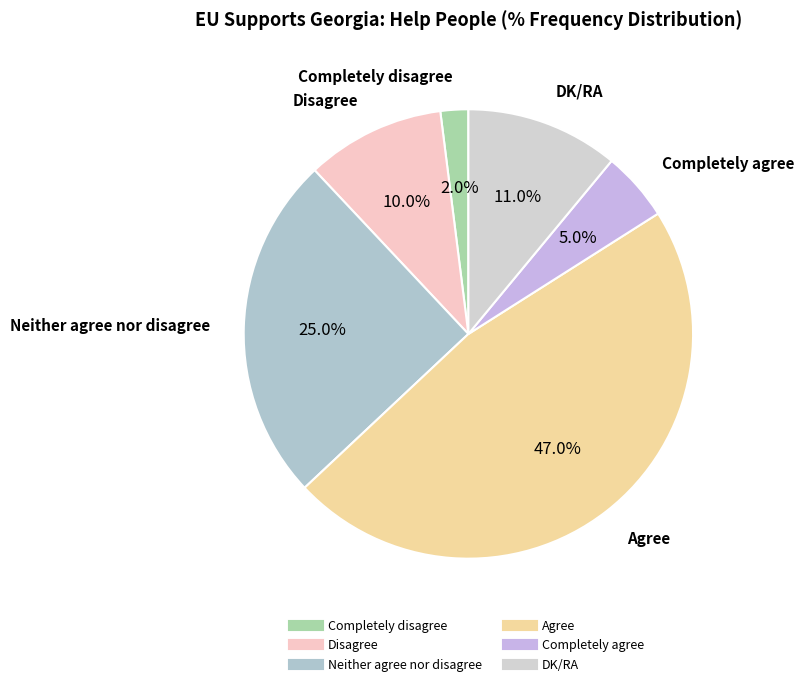

How many segments does this pie chart have?

6